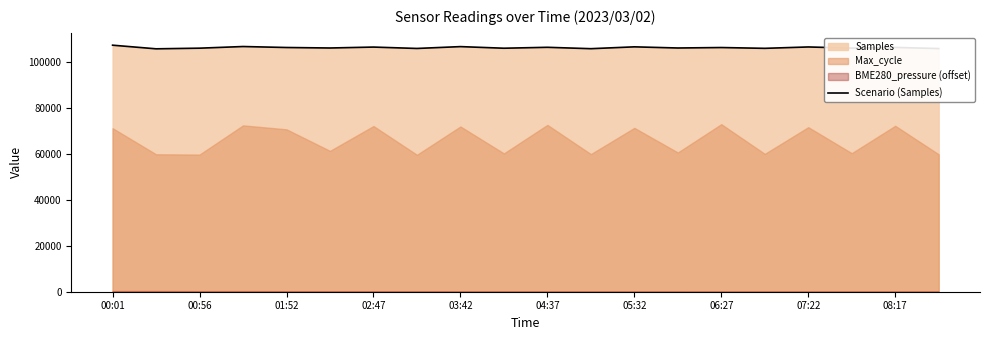

How many interior local peaks (higher than both neighbors) does the data have?

8